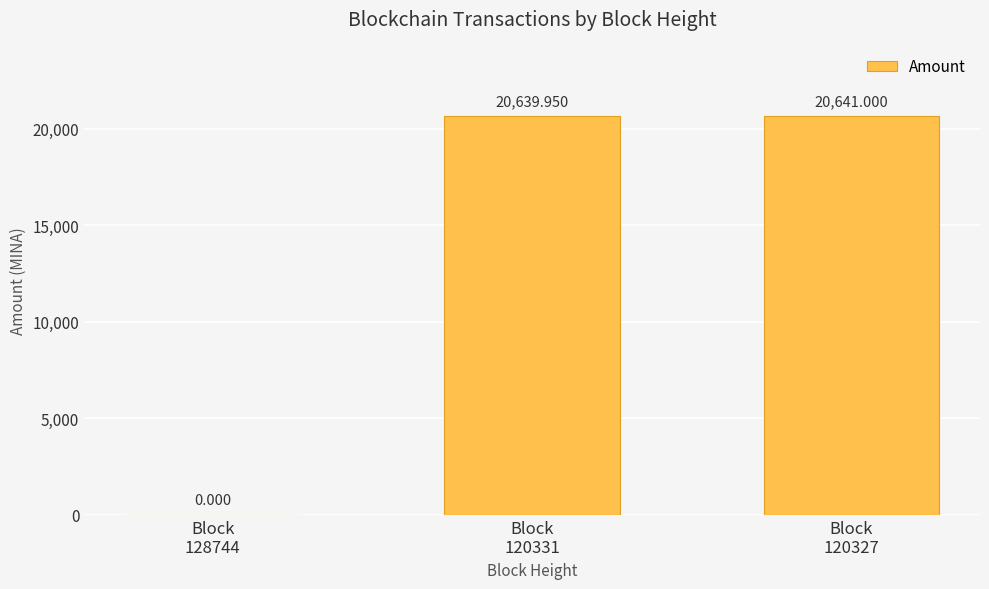

Count the number of data series in this chart.

1